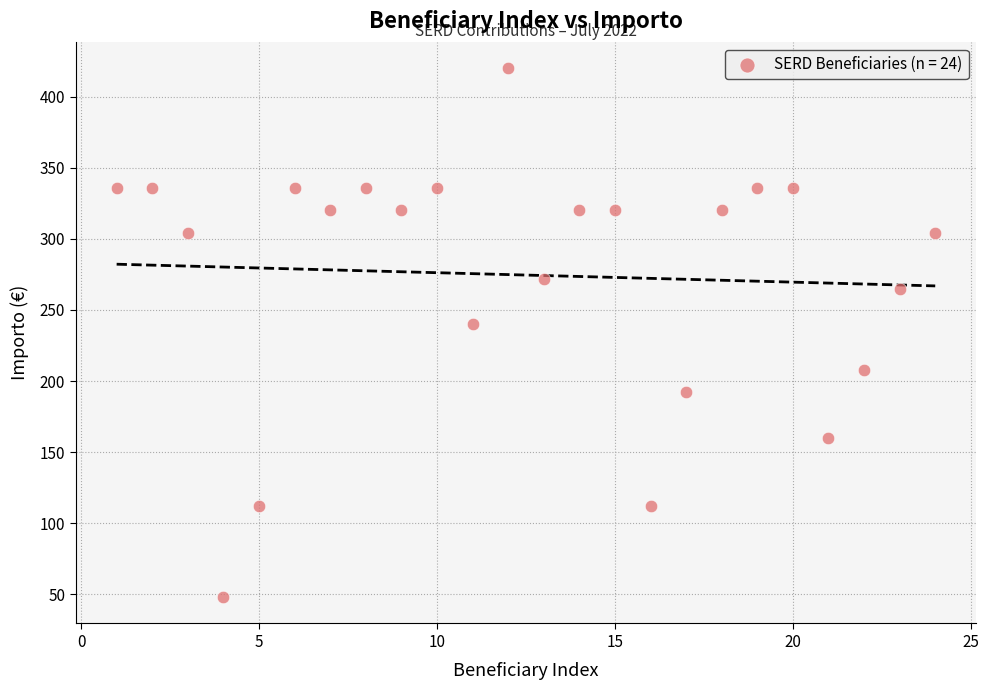

What Y value in the scatter plot is closest to 234?

240